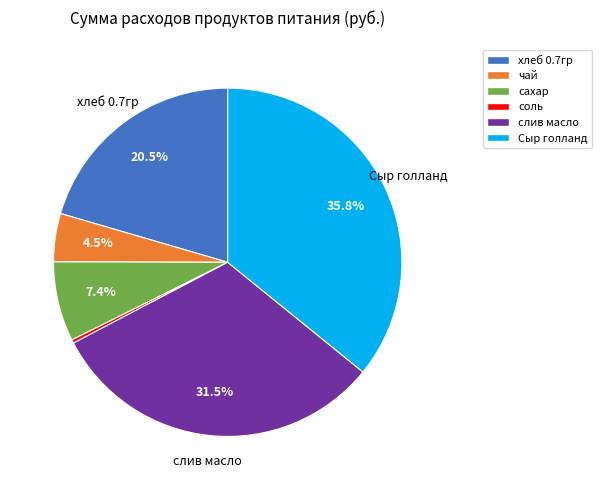

What is the ratio of the value at сахар to the value at соль?

22.9